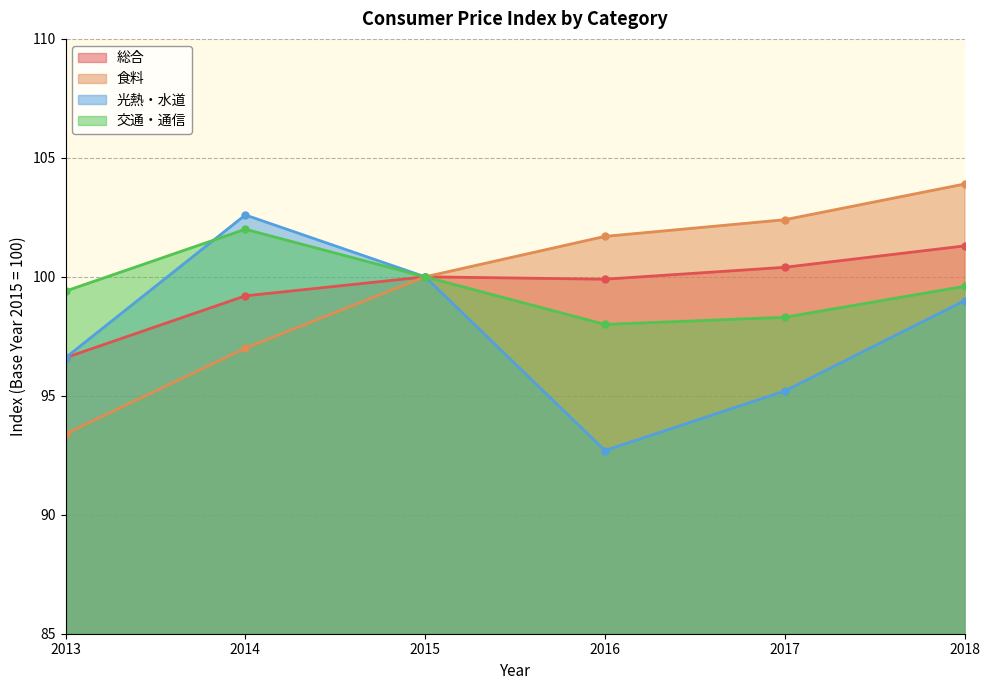

Rank the categories by 食料 value from lowest to highest.

2013, 2014, 2015, 2016, 2017, 2018